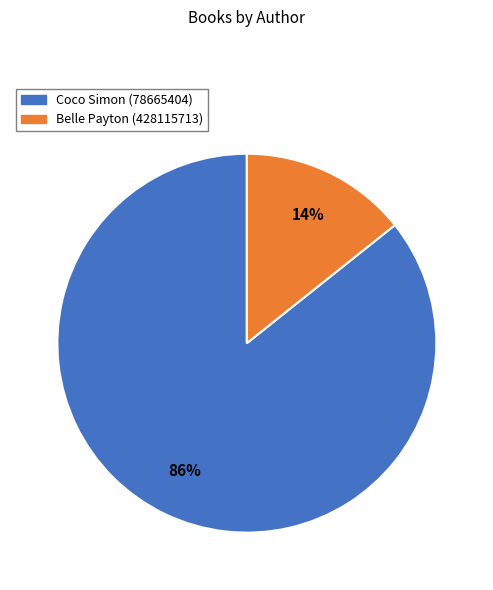

To the nearest percent, what is the average slice percentage?

50%